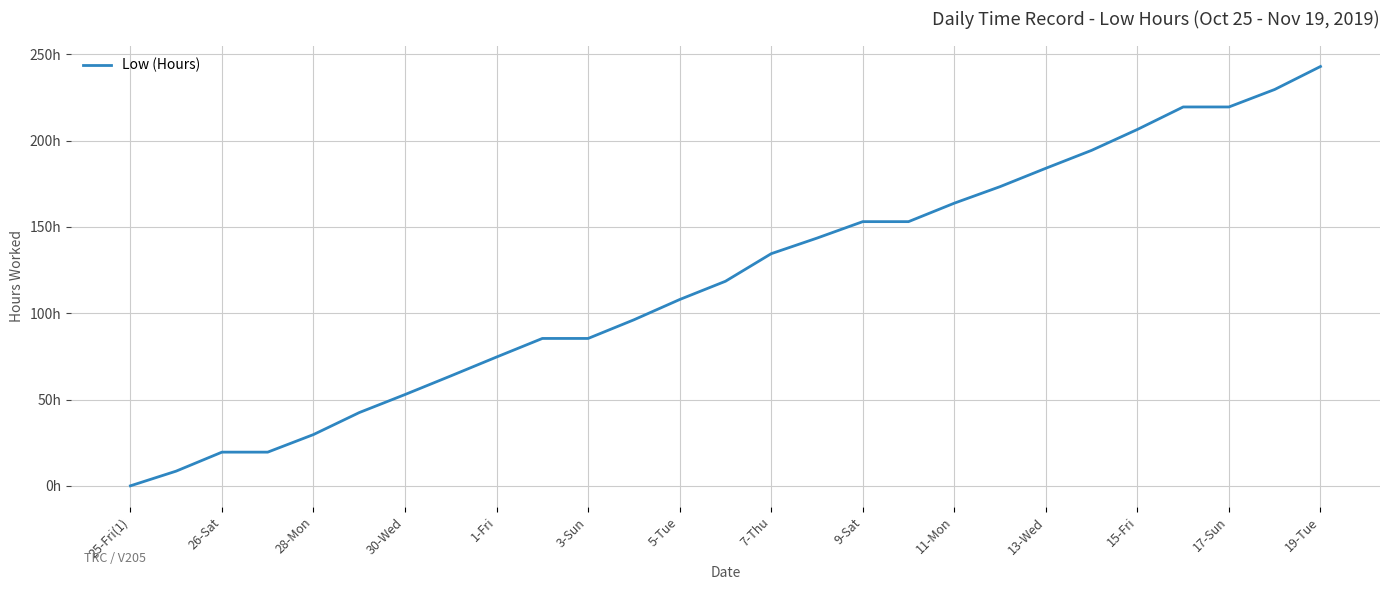

Does the chart display data point markers on the line(s)?

No